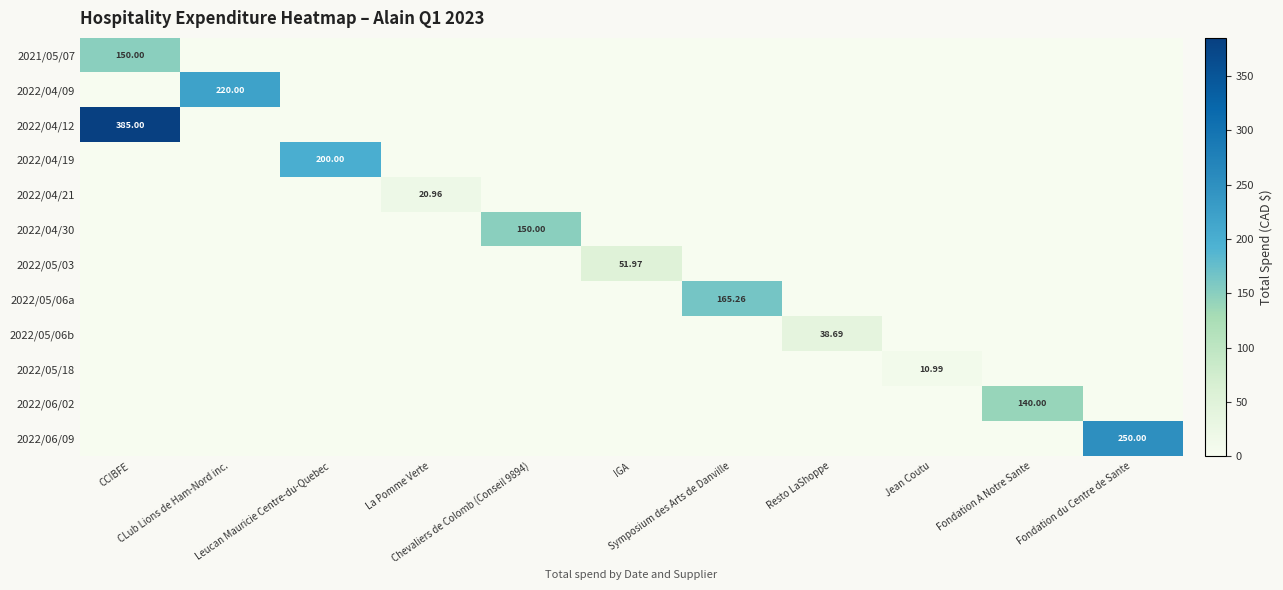

What is the total value across all series at Symposium des Arts de Danville?

165.3